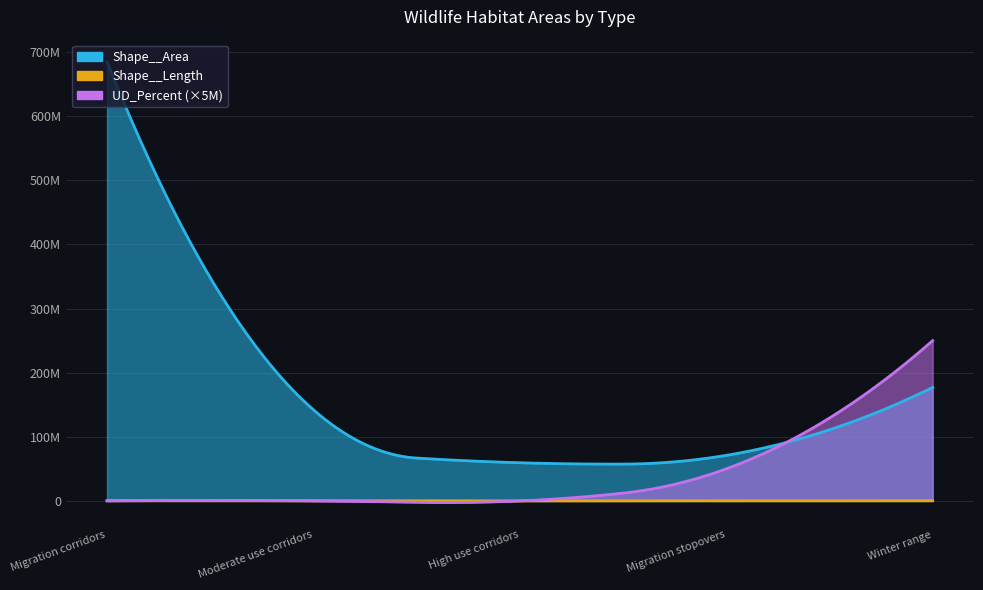

Which label corresponds to the largest value in the chart?

Migration corridors